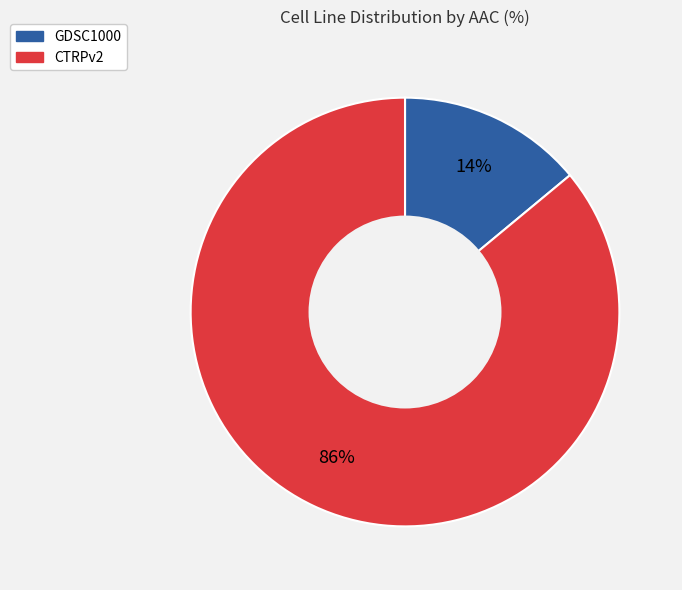

Combined, do GDSC1000 and CTRPv2 account for over 50%?

Yes